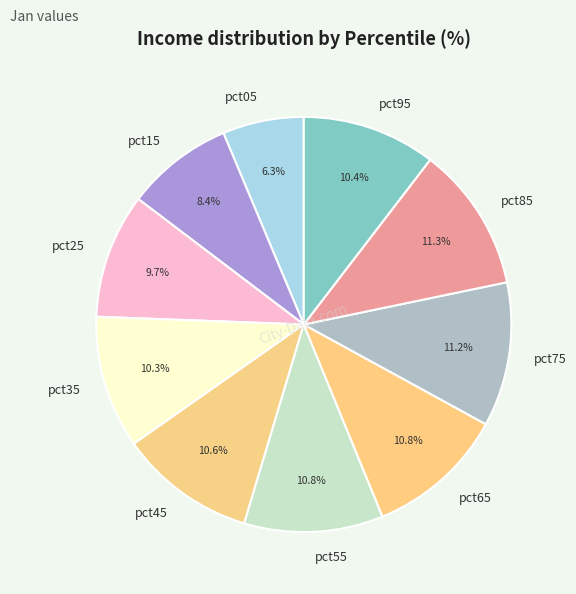

Is pct25 the majority of the pie?

No